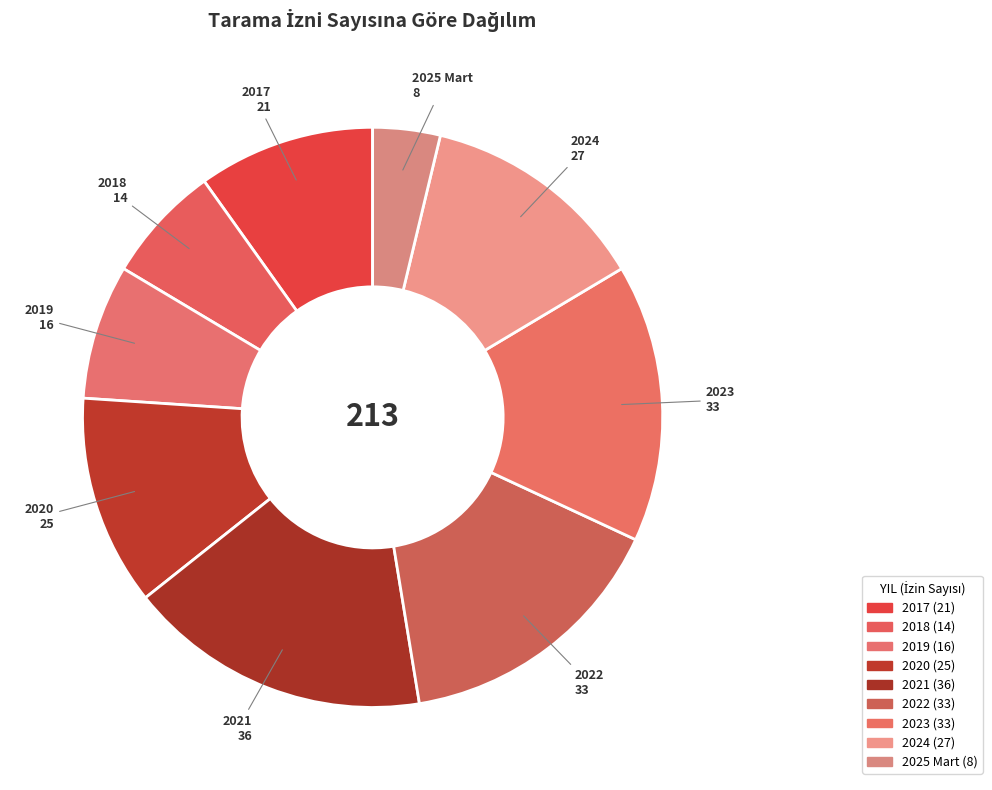

Between 2022 and 2024, which is larger?

2022